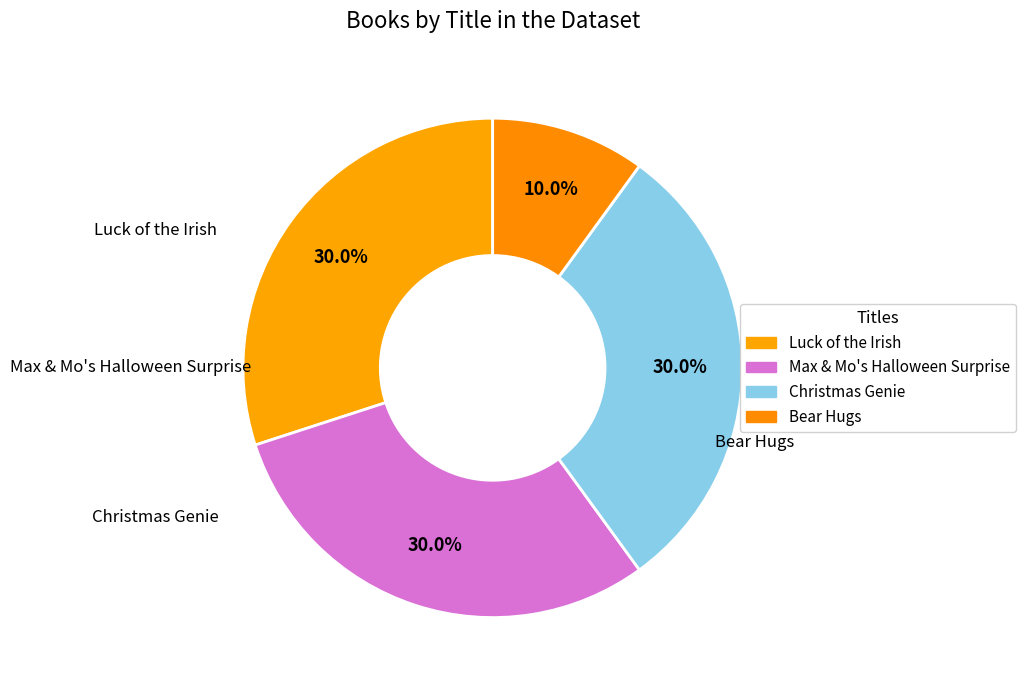

The Christmas Genie slice represents 40% of the pie. True or false?

False